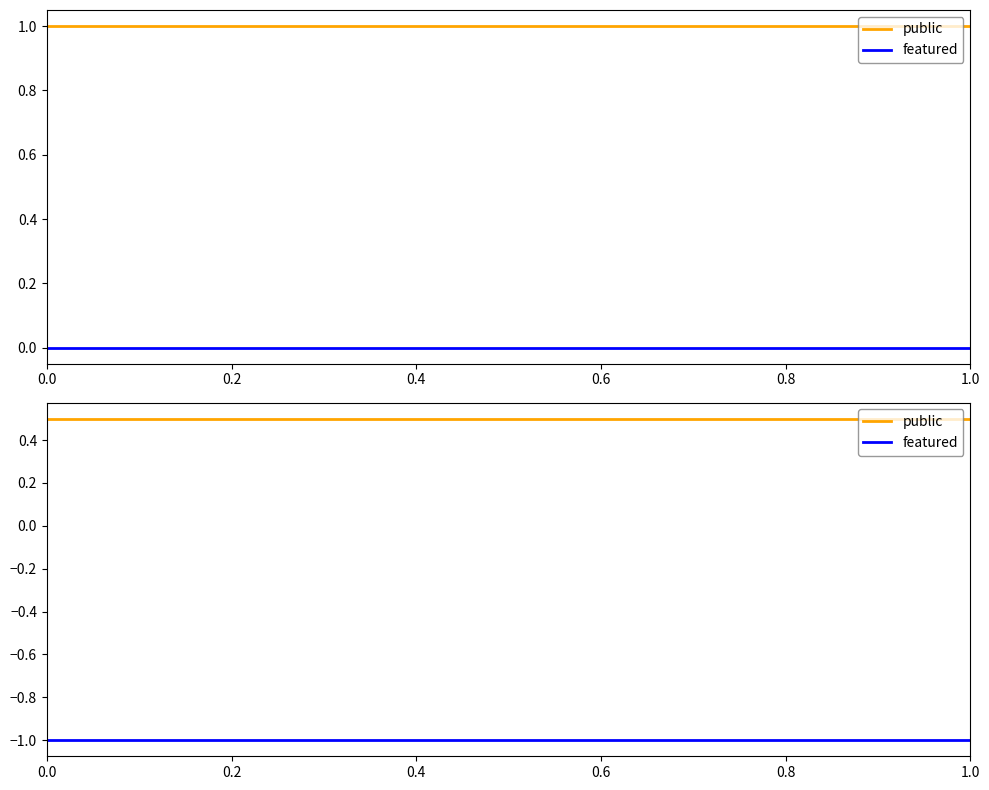

Is it true that public equals 0.5 at 0.0?

True